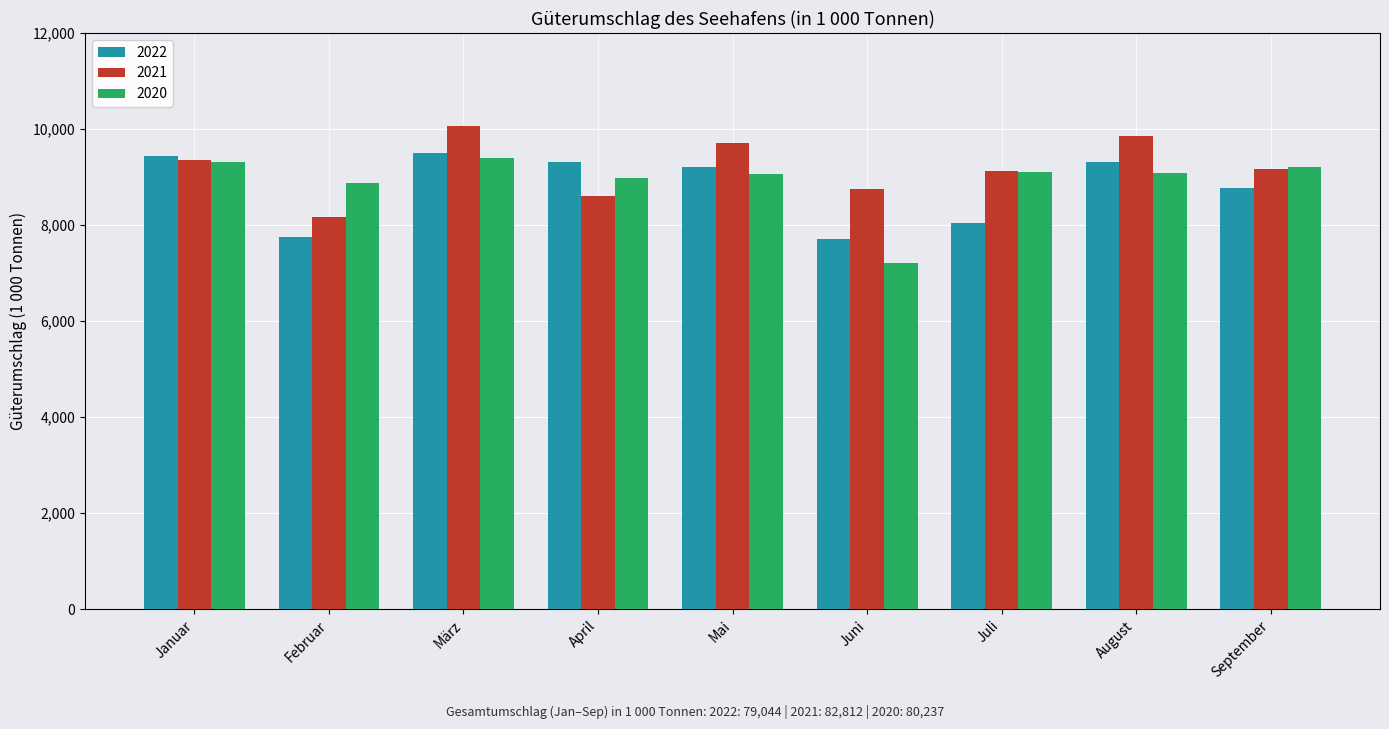

At which label does 2021 reach its peak?

März